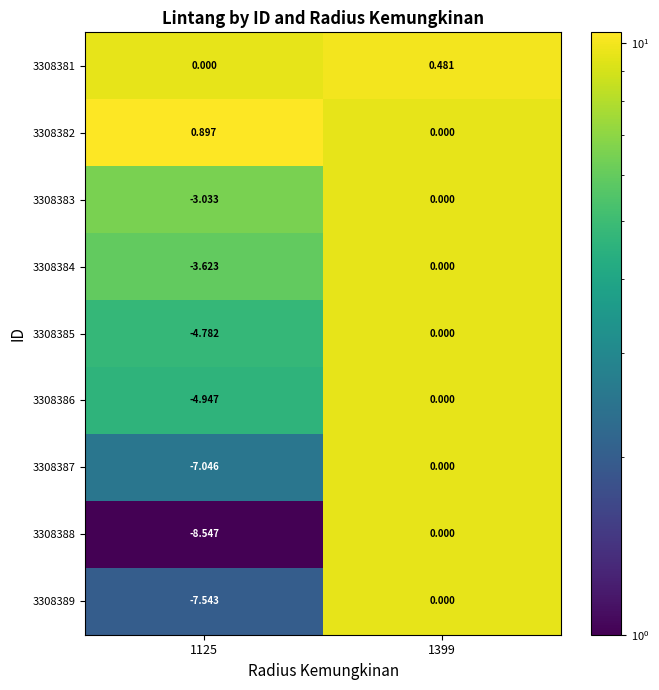

Is the value of 3308388 at 1125 greater than the value of 3308381 at 1399?

No